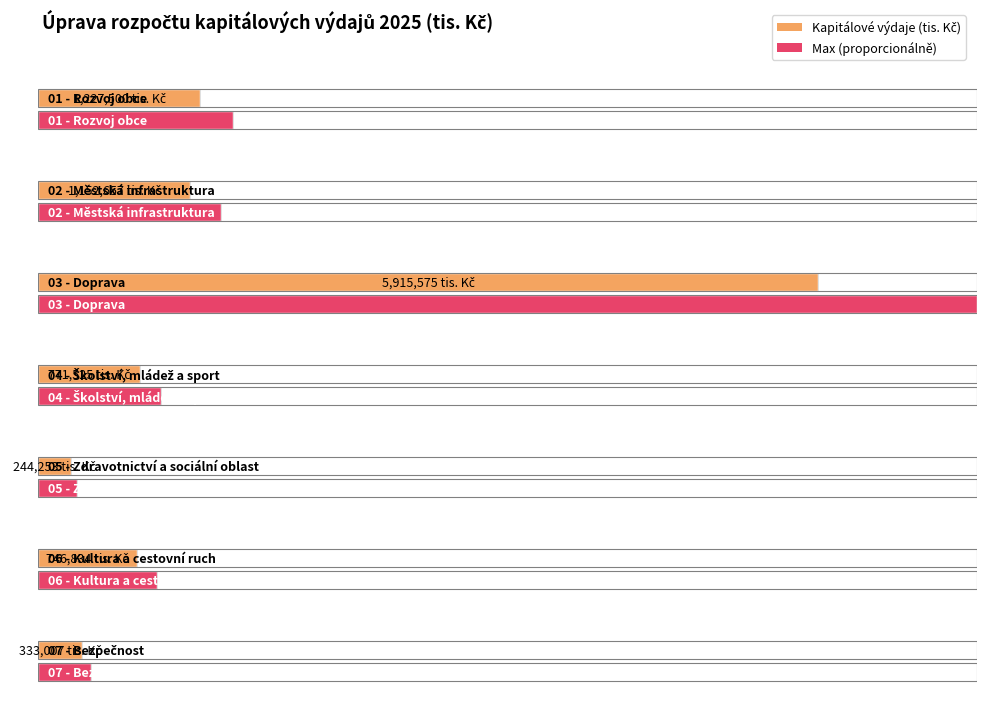

What is the sum of all values?

10391351.2